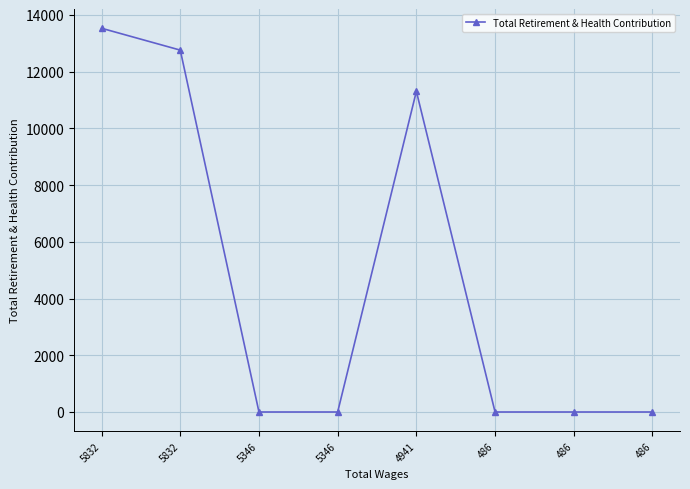

How many data points are above 0?

3